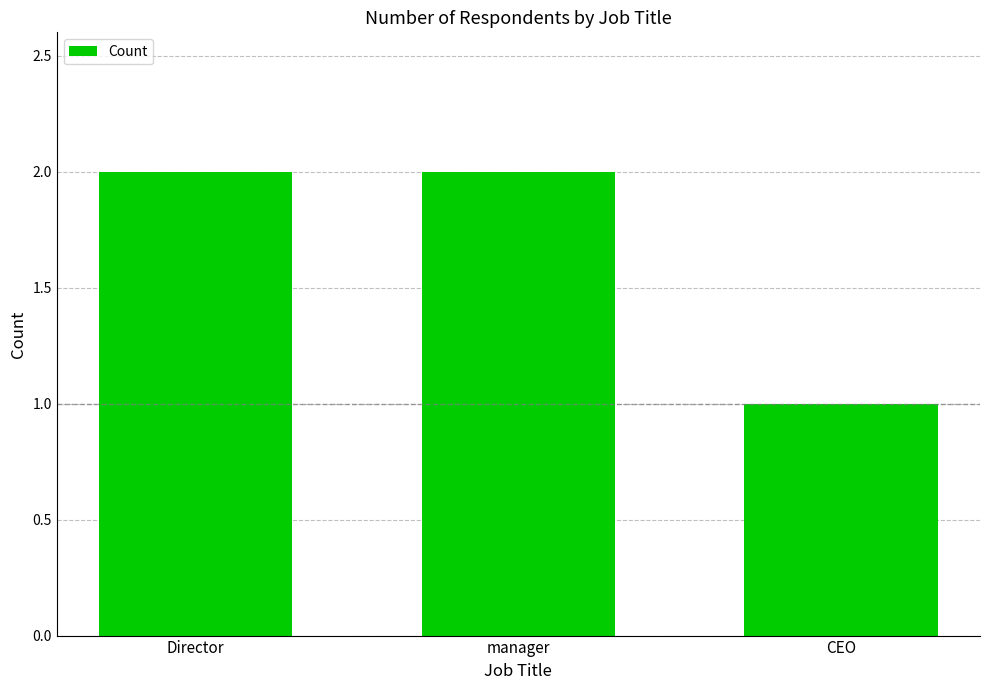

What is the value of the 2nd bar from the left?

2